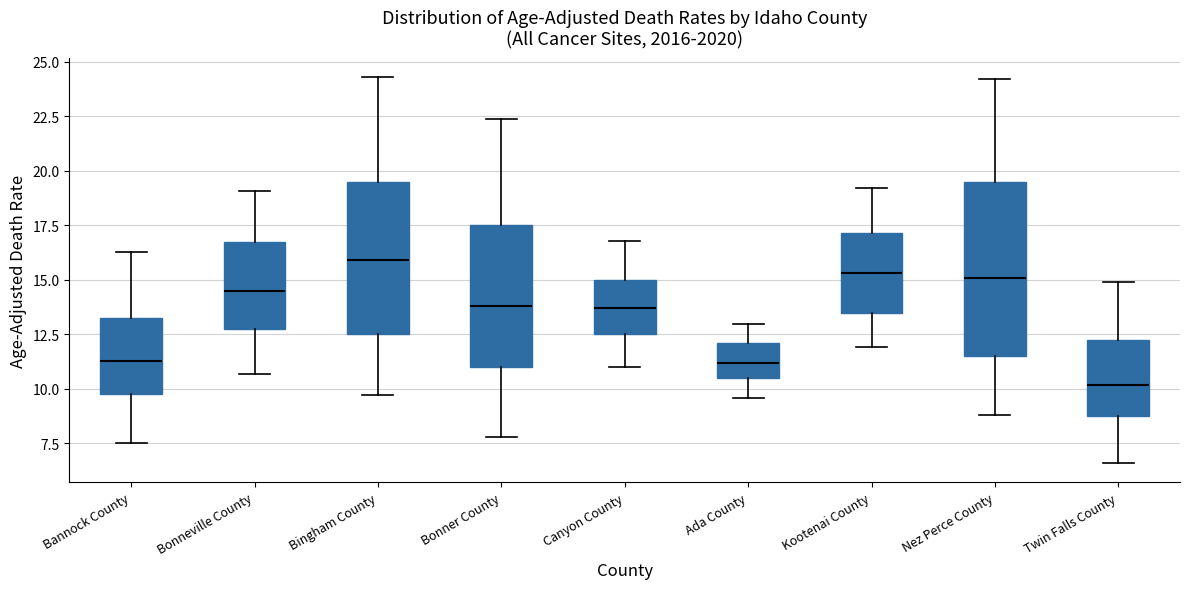

Which box has the lowest median line?

Twin Falls County